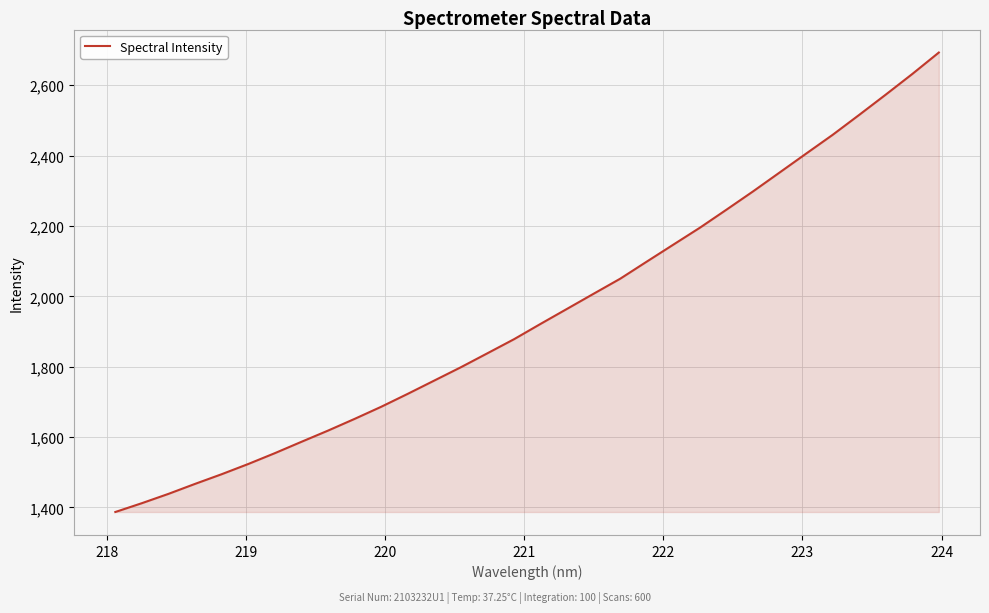

What is the difference between the maximum and minimum values?

1305.9